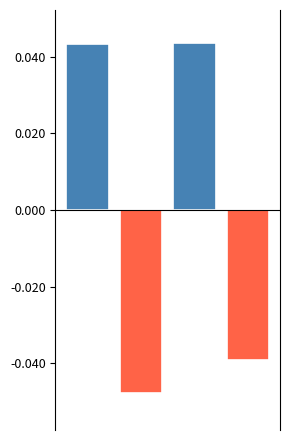

How many bars are there in total?

4